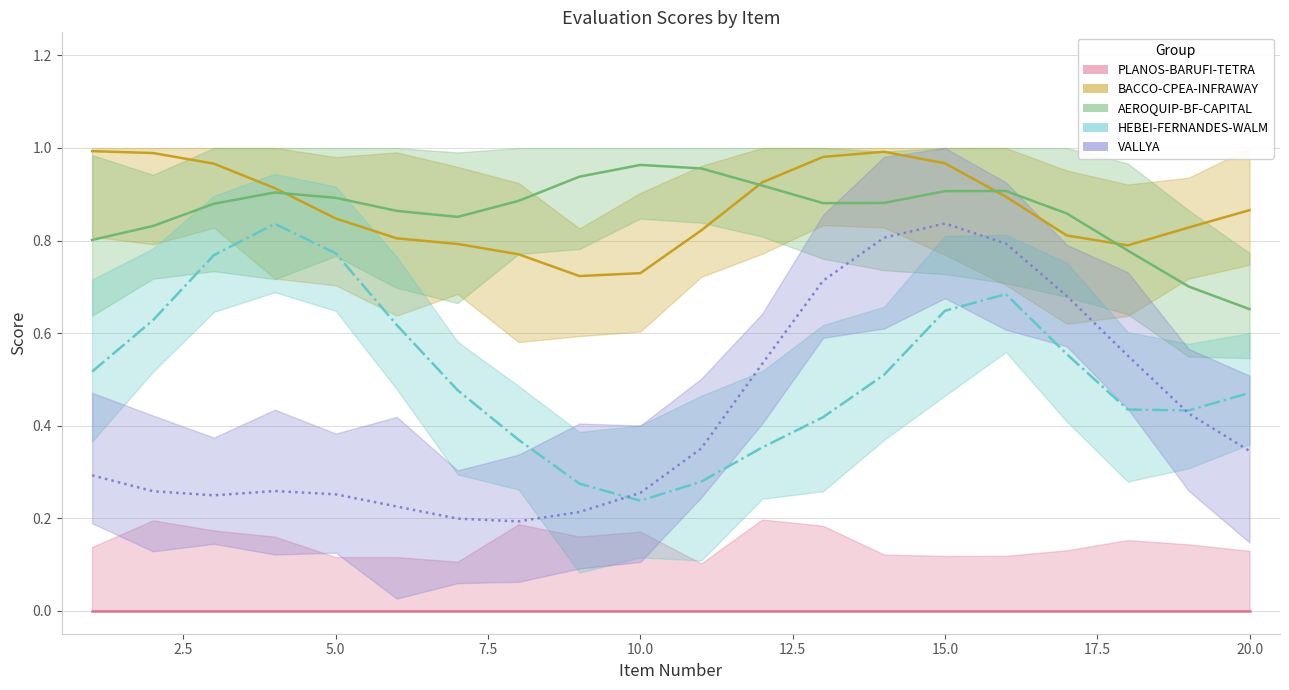

Which series has the largest total across all categories?

BACCO-CPEA-INFRAWAY